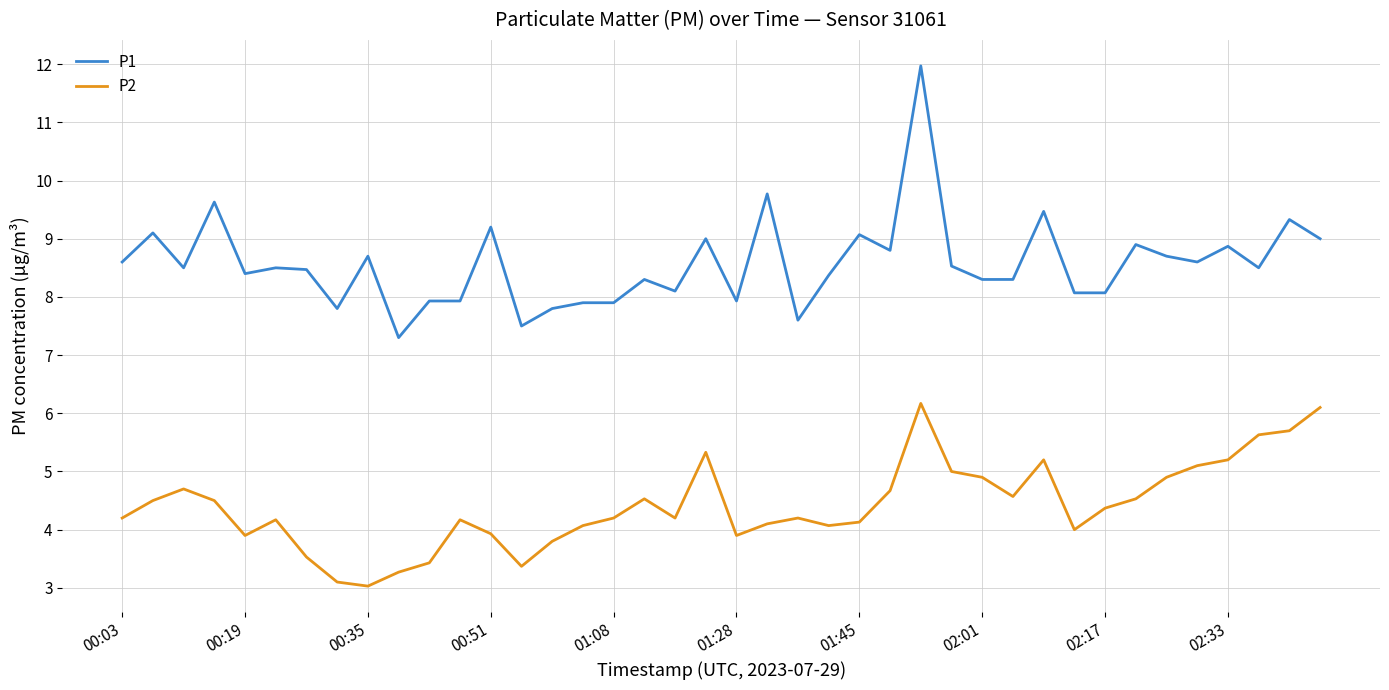

Which series has the largest total across all categories?

P1